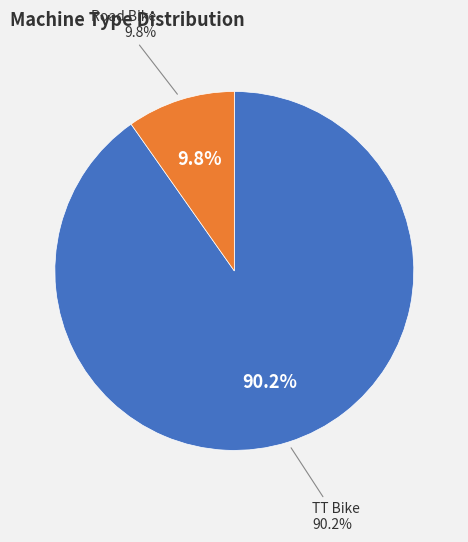

What is the majority slice?

TT Bike